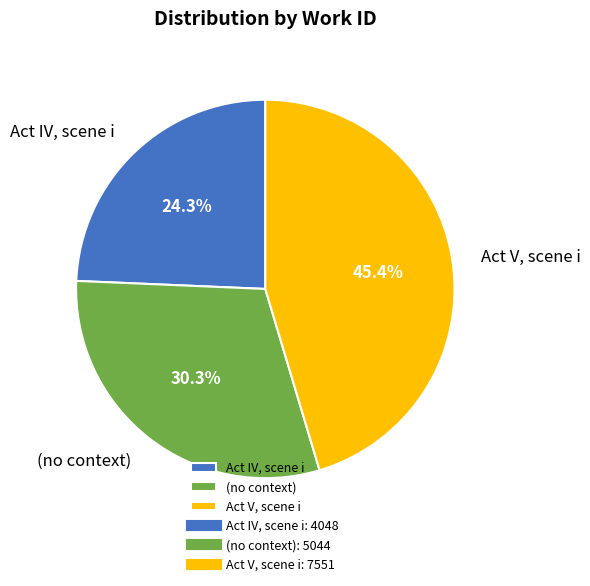

How much of the chart is everything except Act IV, scene i?

75.7%